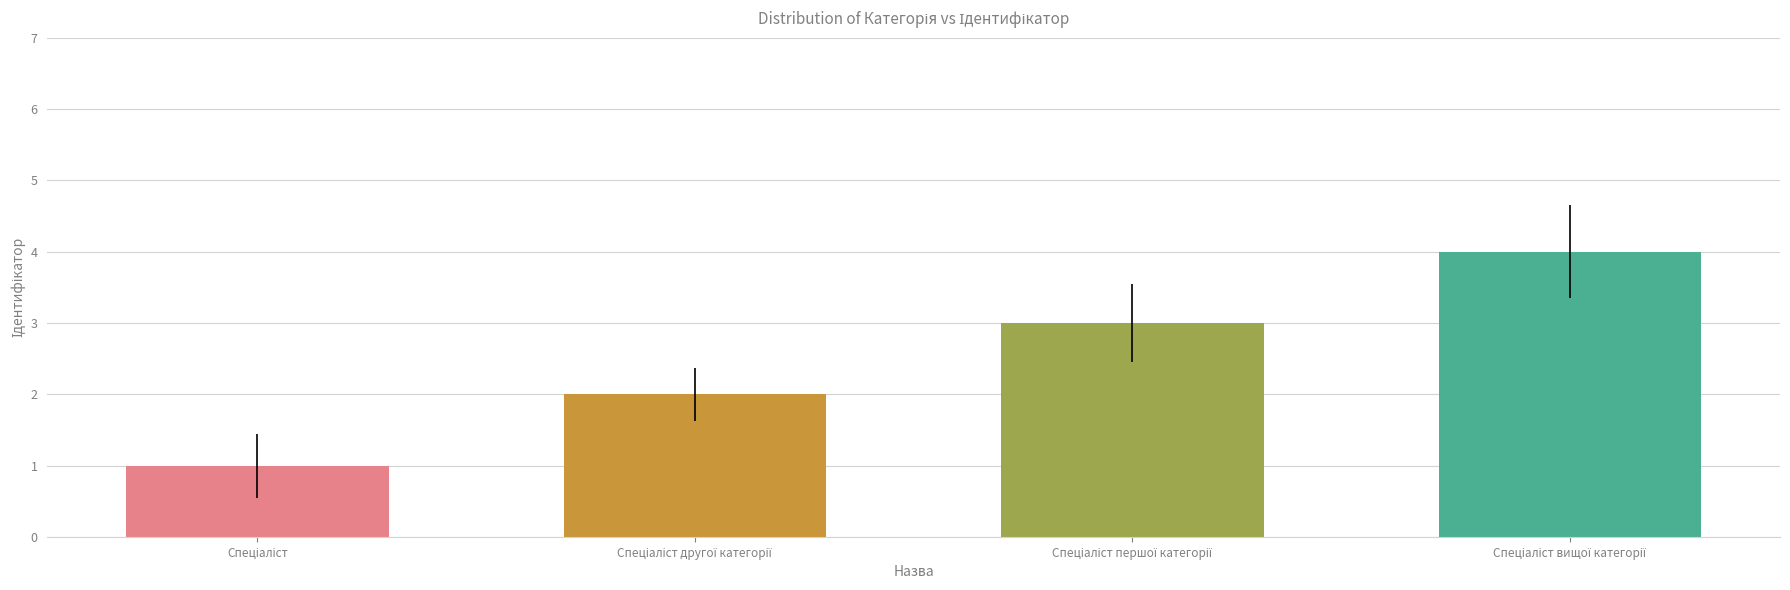

What is the maximum value shown in the chart?

4